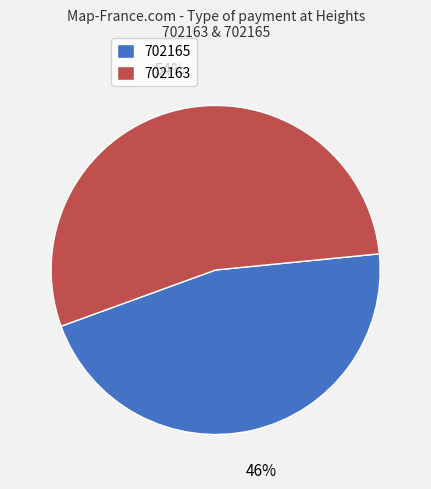

To the nearest percent, what is the combined percentage of 702163 and 702165?

100%